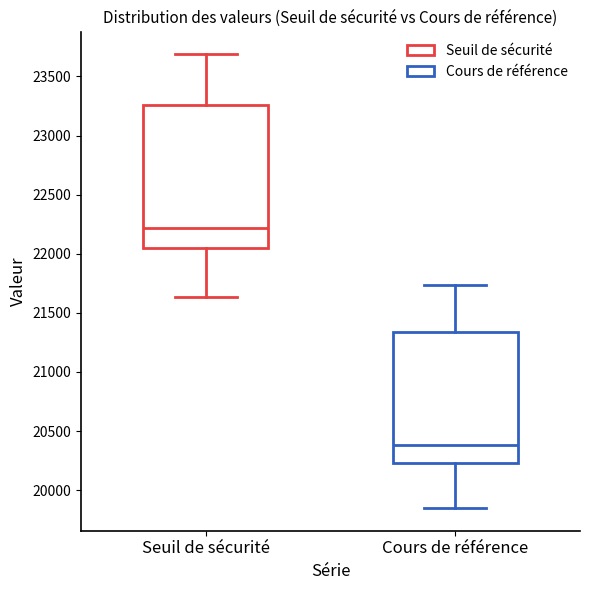

Where does the median line of the box for Seuil de sécurité sit on the y-axis? The values are not printed on the chart, so give them approximately, as read against the axis.

22200